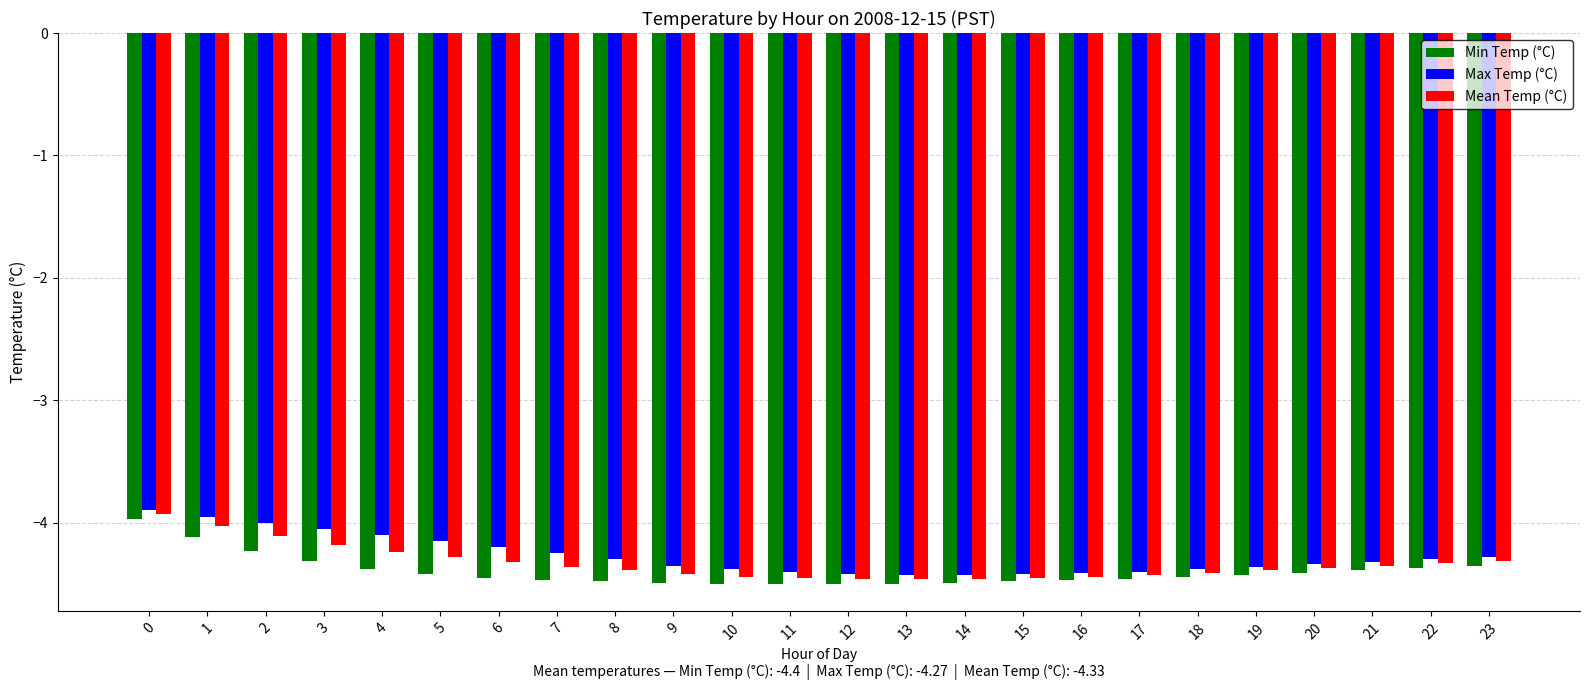

What is the difference between the second highest and minimum values in the Mean Temp (°C) series?

0.4